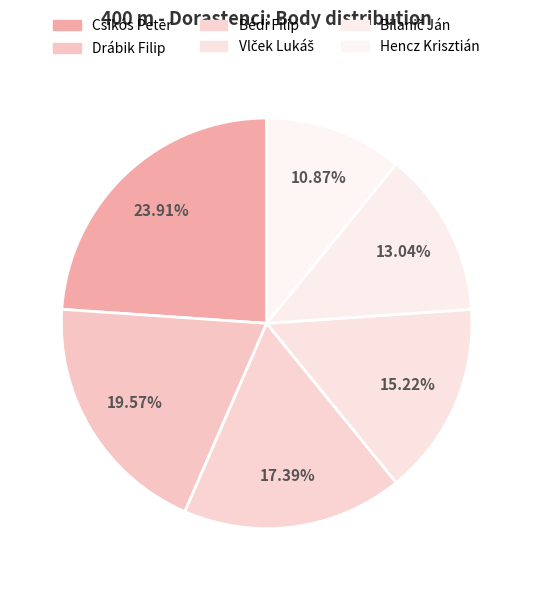

What percentage is the Bilanič Ján slice, to the nearest percent?

13%